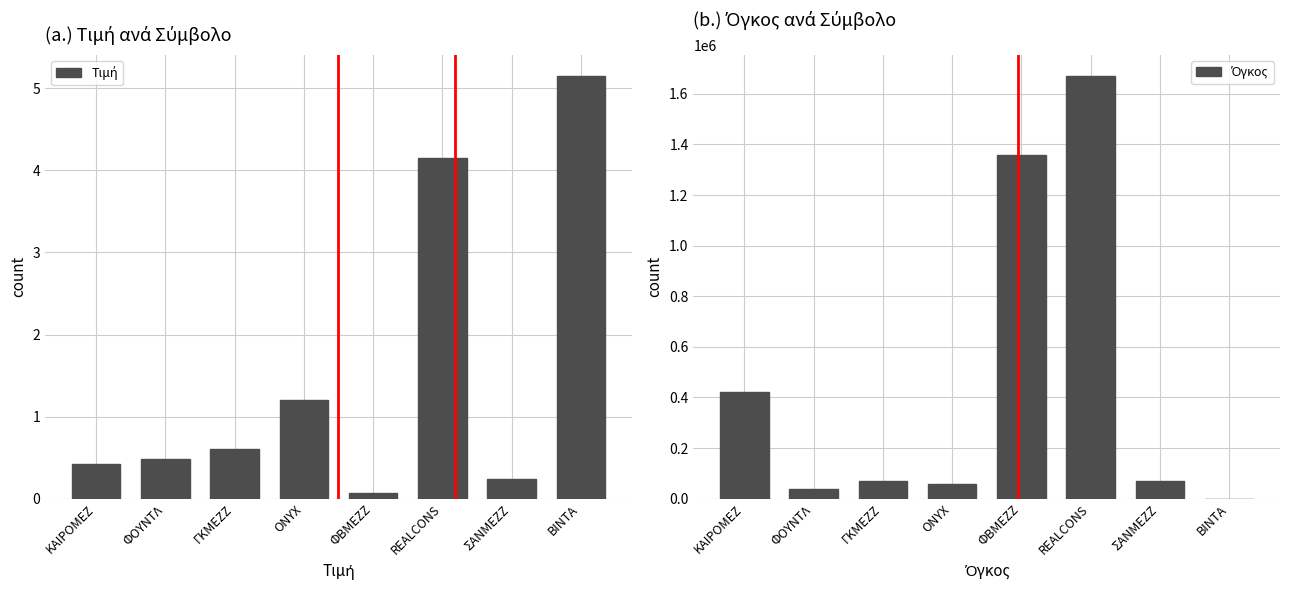

What are all the series names shown in the legend?

Τιμή, Όγκος